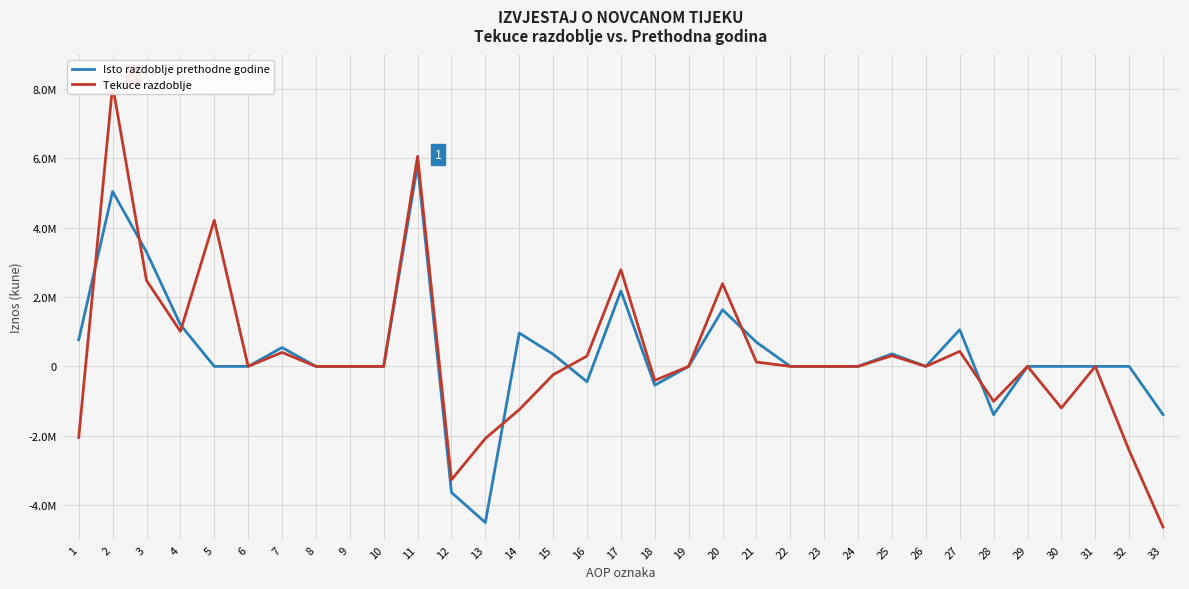

Where do Tekuce razdoblje and Isto razdoblje prethodne godine first cross each other?

1 and 2